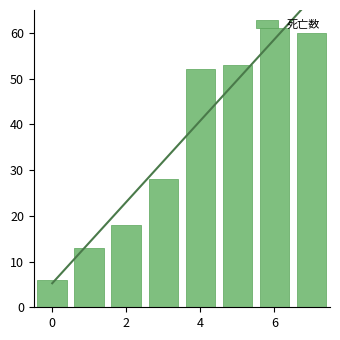

Does the chart contain stacked bars?

No